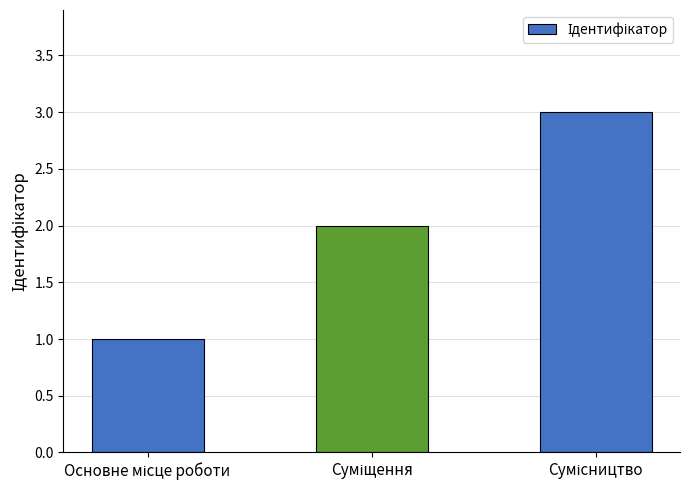

What is the sum of all values?

6